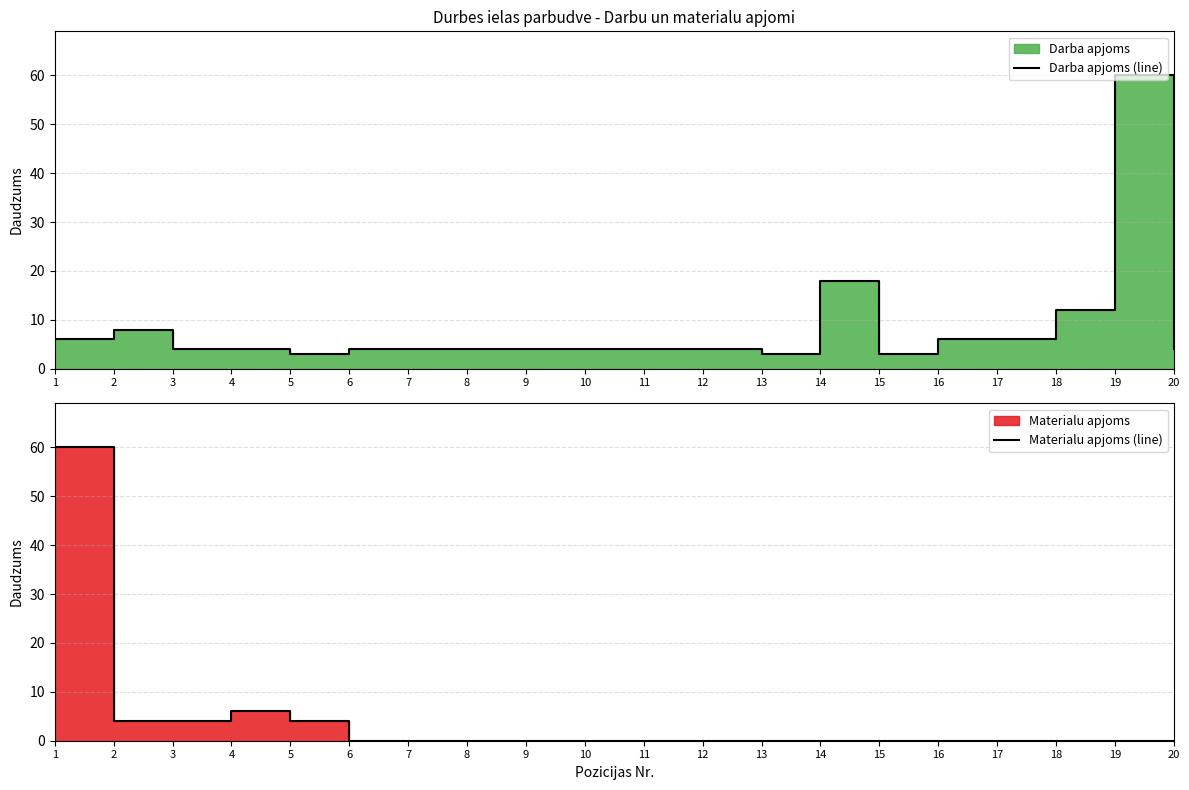

What is the average value of the Darba apjoms (line) series?

8